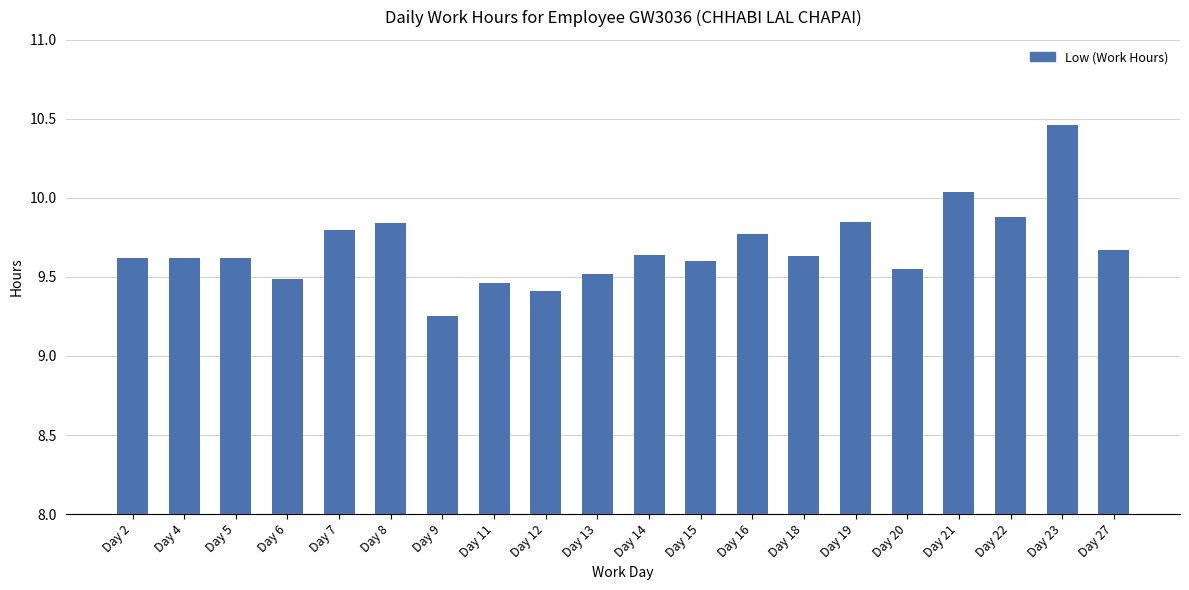

Which category has the lowest value across all series?

Day 9